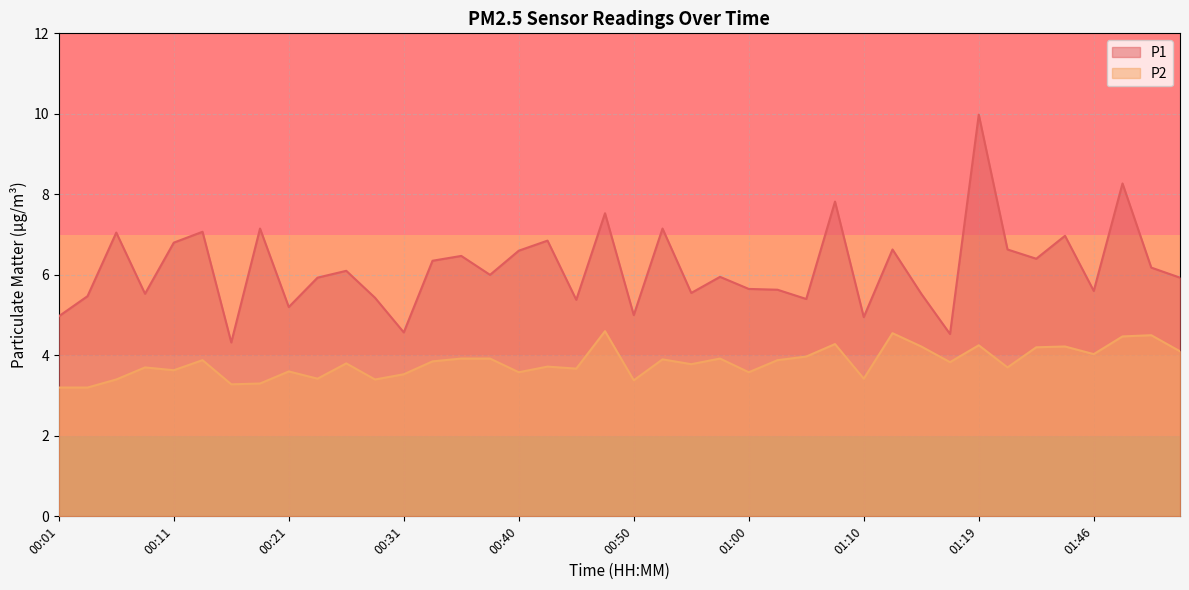

Is the value of P1 at 01:43 greater than the value of P2 at 00:40?

Yes